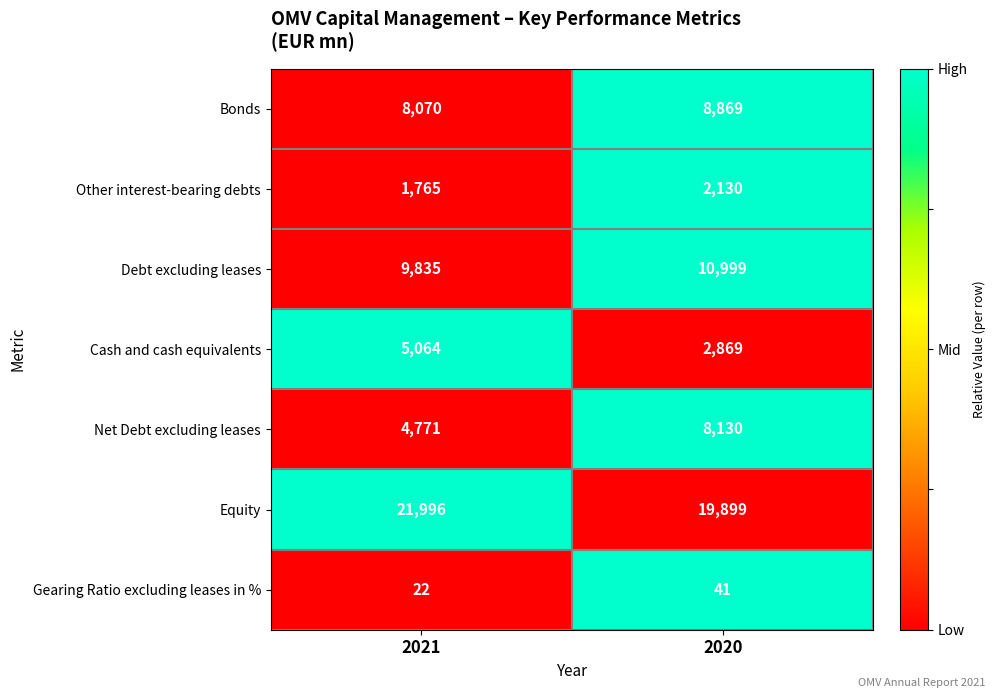

True or false: Gearing Ratio excluding leases in % has a value of 37 at 2021.

False